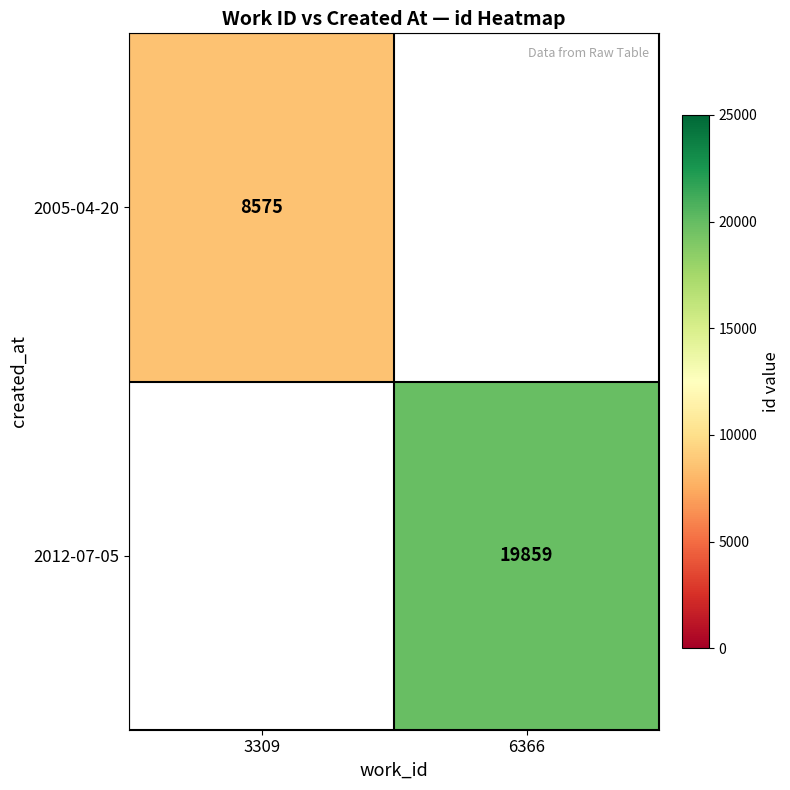

The 2005-04-20 series shows 8575 at 3309. True or false?

True